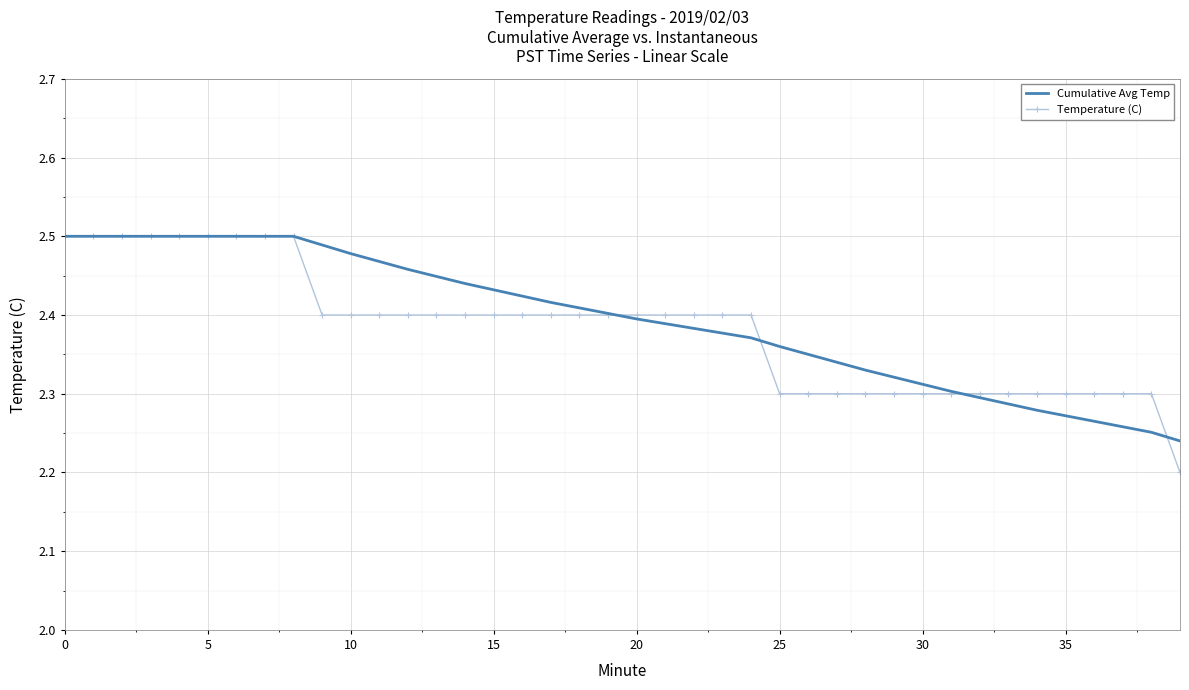

Which series has the largest range (max minus min)?

Temperature (C)